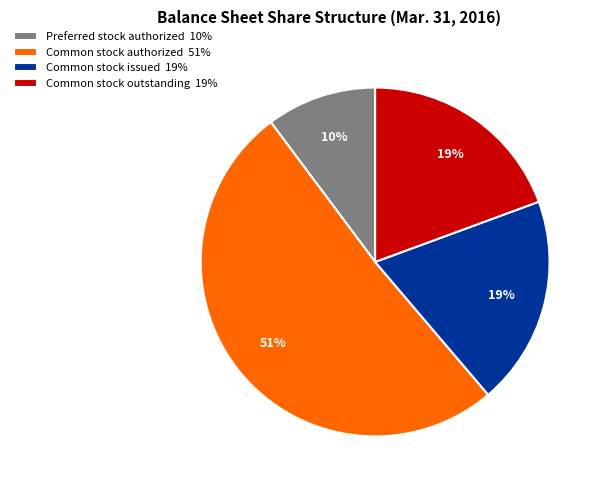

How many slices are in this pie chart?

4